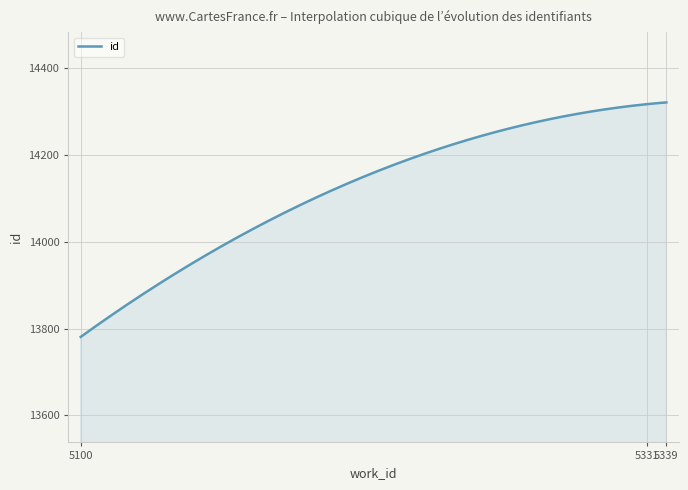

What is the average value?

14123.1